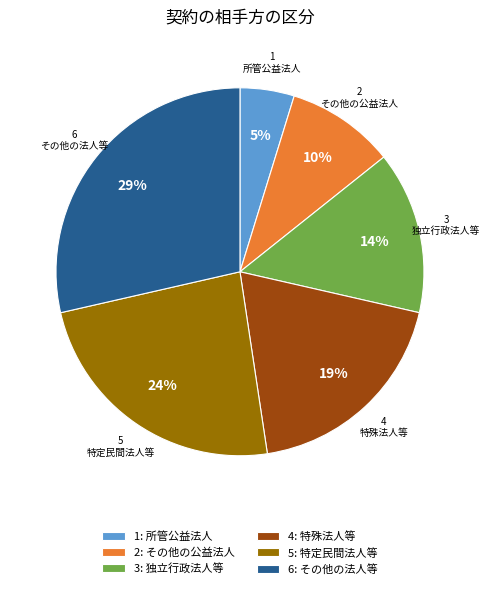

Does その他の公益法人 account for over 50% of the chart?

No